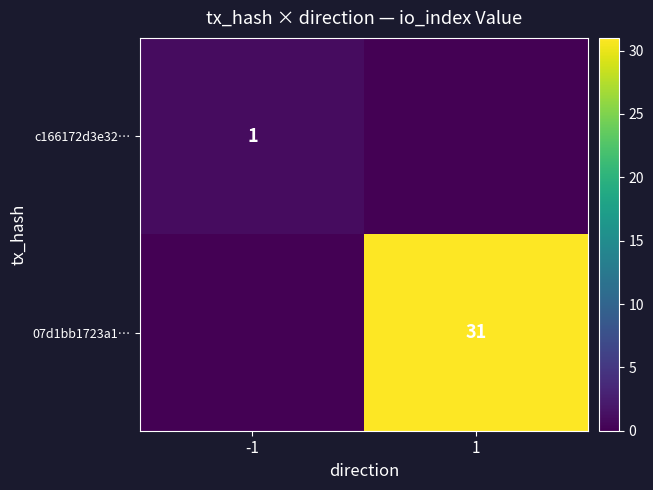

List the labels in order of c166172d3e32… value, smallest first.

1, -1